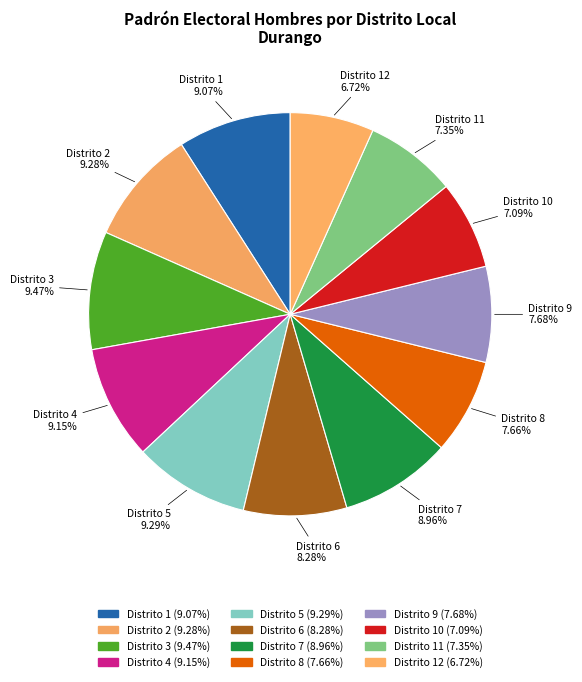

Is the sum of Distrito 5 and Distrito 12 greater than half?

No